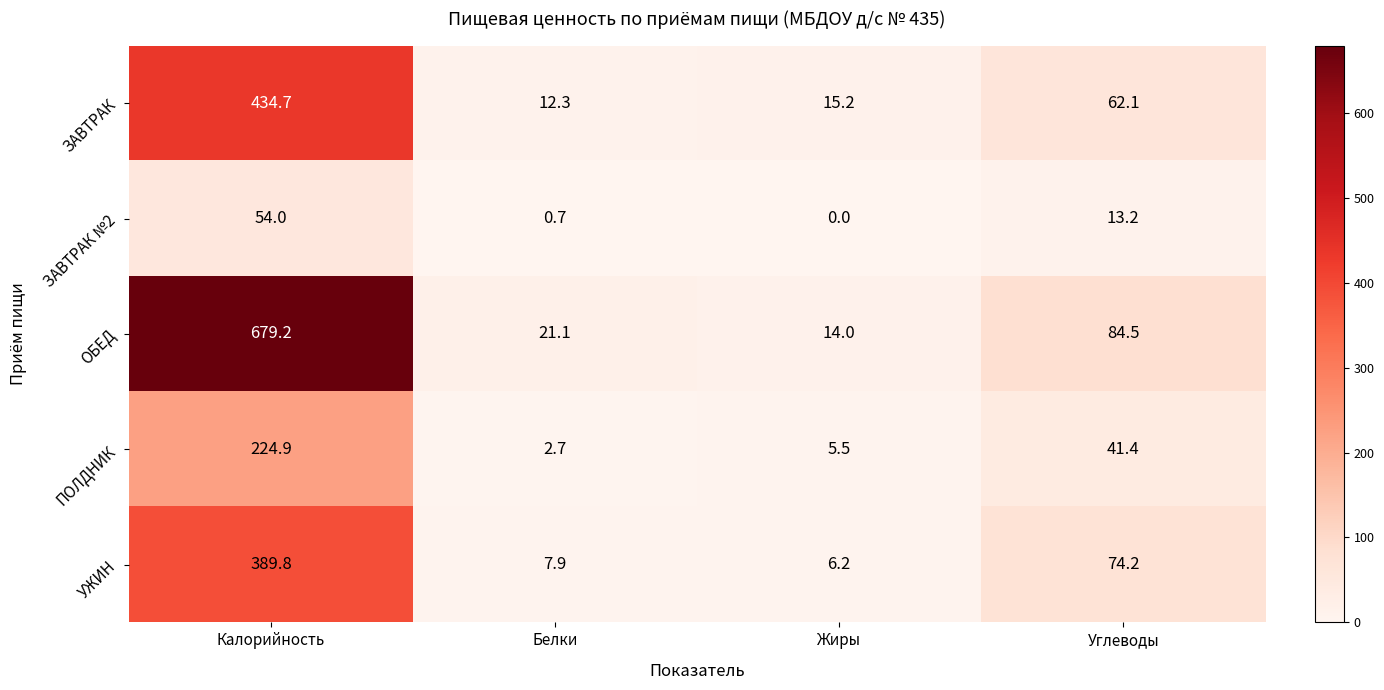

At Белки, list the series in order from largest to smallest.

ОБЕД, ЗАВТРАК, УЖИН, ПОЛДНИК, ЗАВТРАК №2